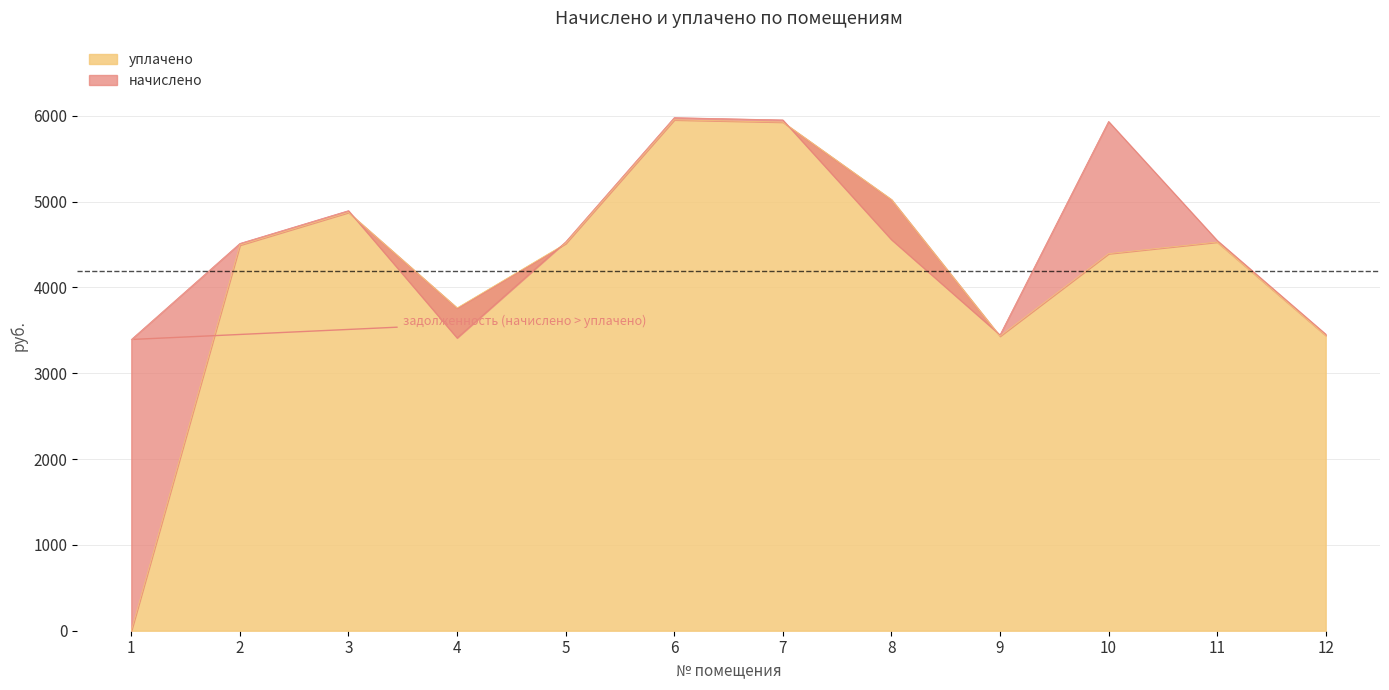

Where is the first local minimum for начислено?

4